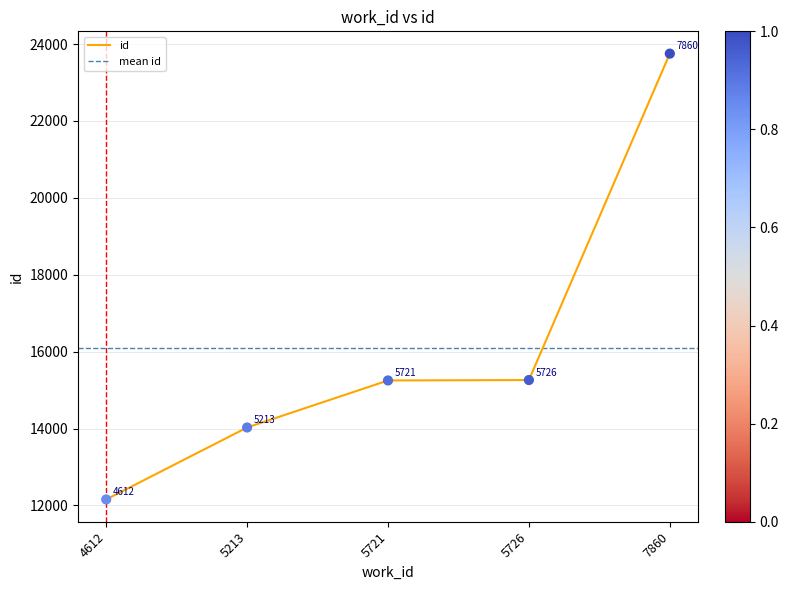

Approximately how many times larger is the value at 5721 compared to 5726?

1.0